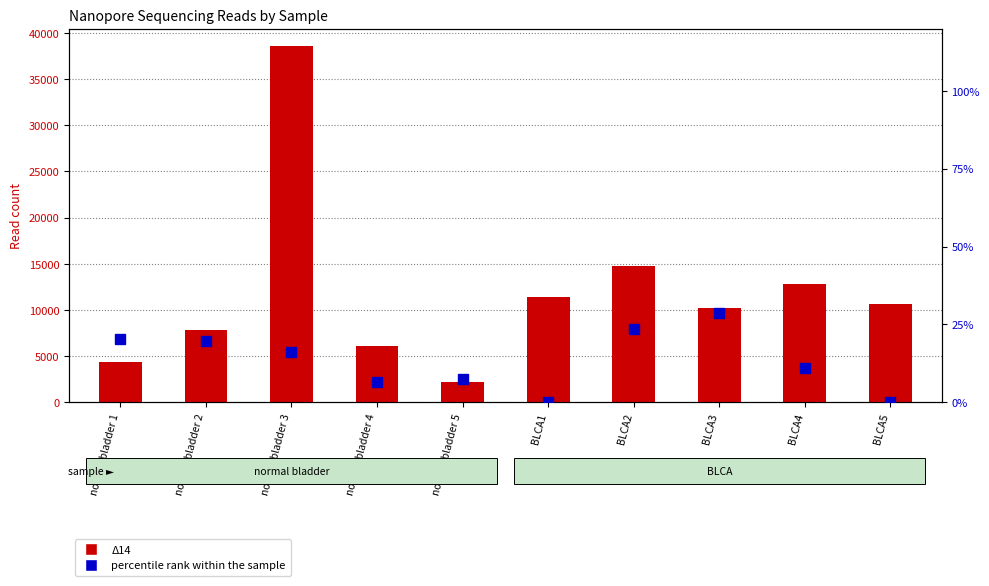

List the series in order of their peak value, lowest first.

percentile rank within the sample, Δ14